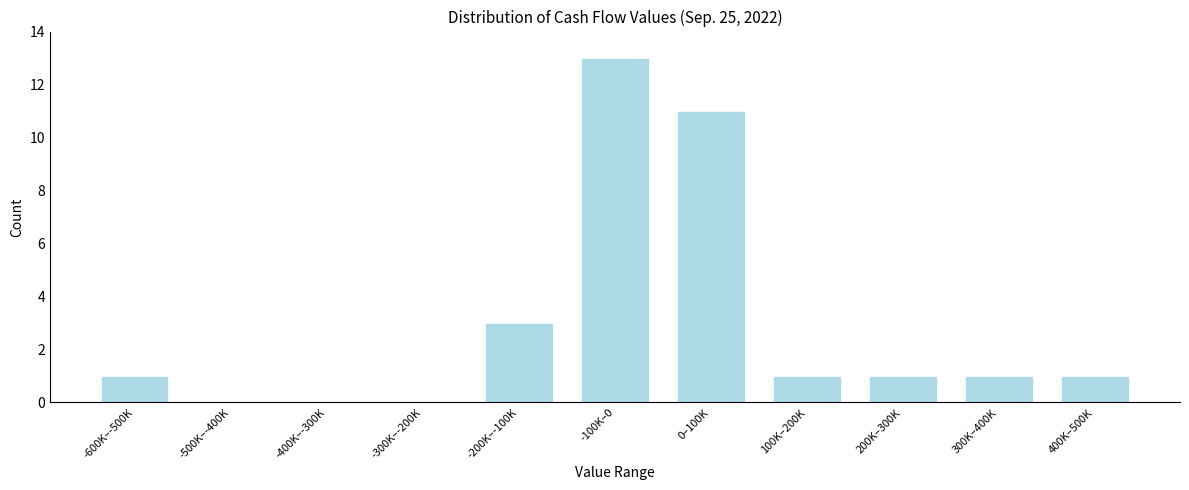

Reading left to right, what are all the values shown in this chart?

-600K–-500K=1	-500K–-400K=0	-400K–-300K=0	-300K–-200K=0	-200K–-100K=3	-100K–0=13	0–100K=11	100K–200K=1	200K–300K=1	300K–400K=1	400K–500K=1